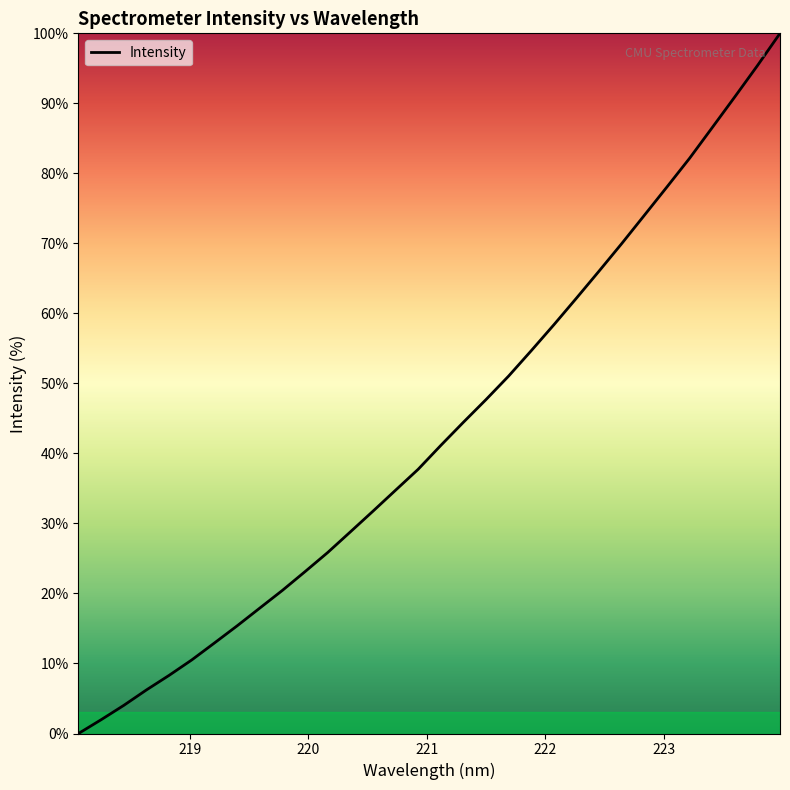

What is the maximum value shown in the chart?

100.0